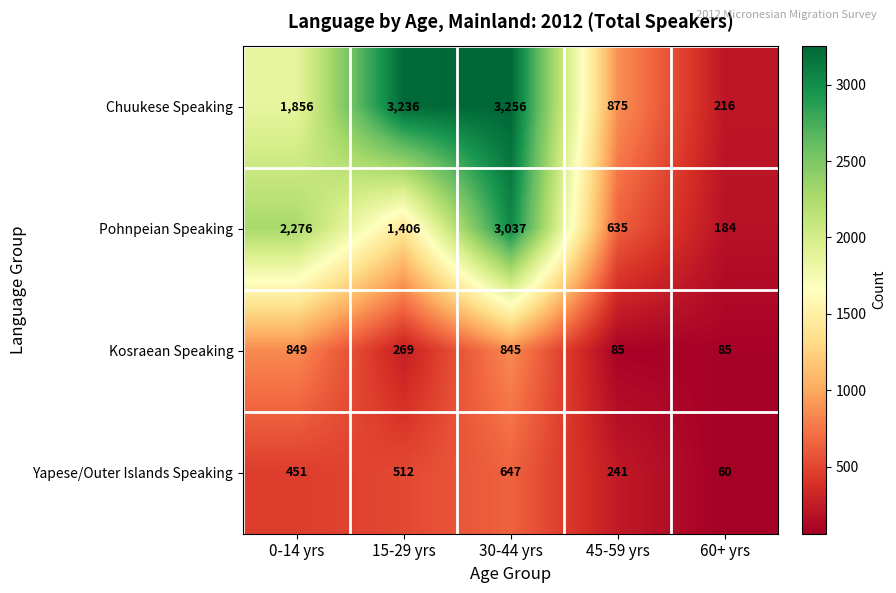

At which category does the chart reach its peak across all series?

30-44 yrs